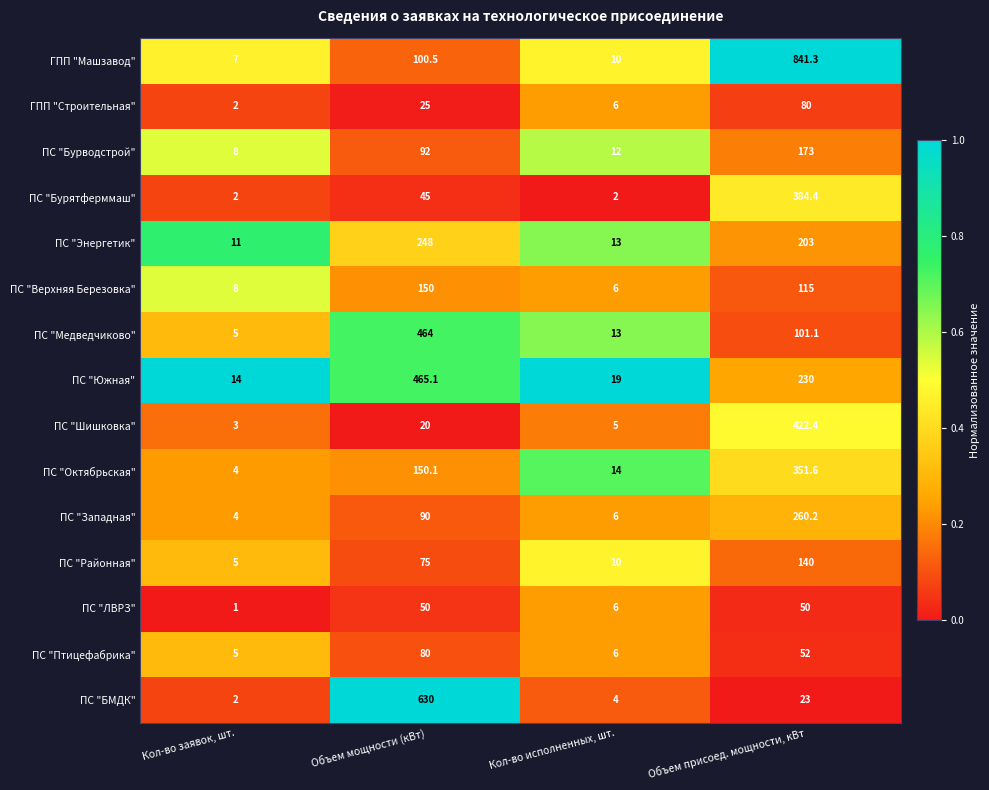

Read the ПС "Медведчиково" value at Кол-во заявок, шт..

5.0